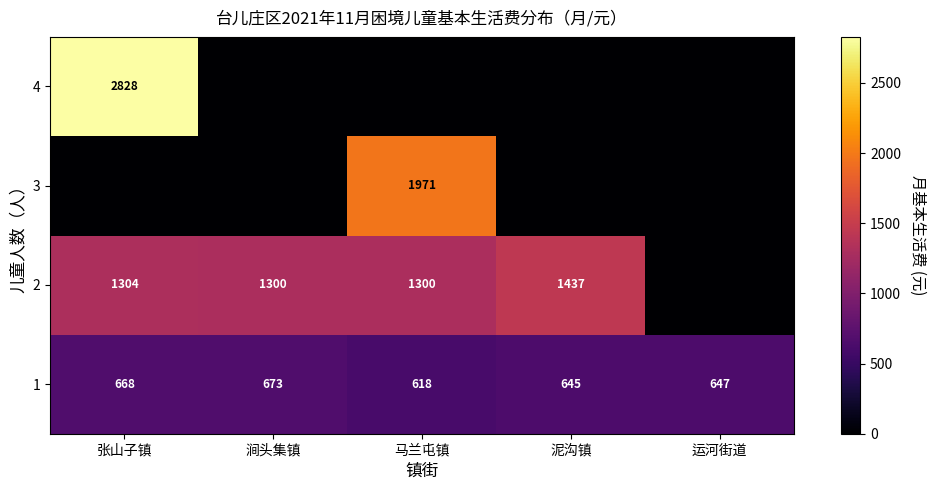

The value of 1 at 涧头集镇 is 673. True or false?

True